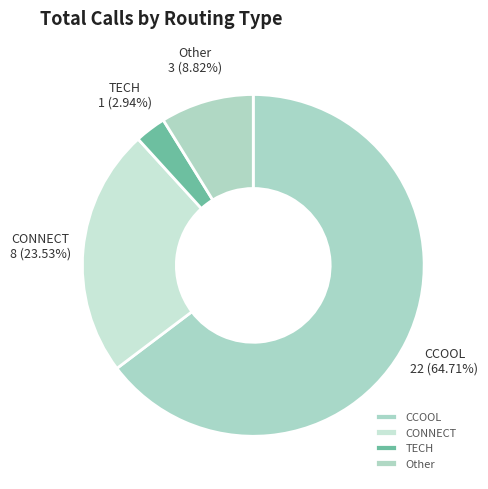

To the nearest percent, what is the average slice percentage?

25%